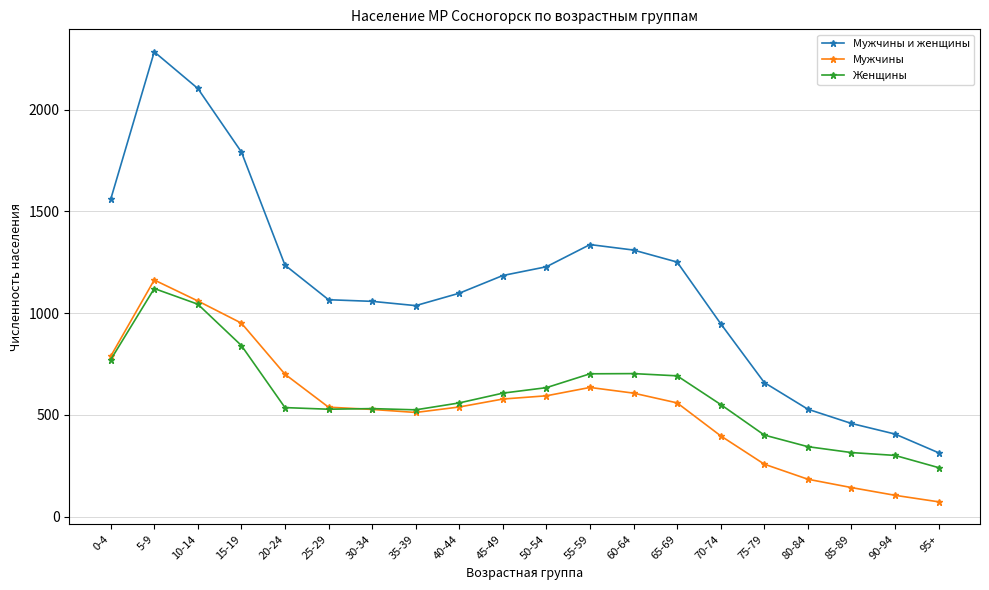

Rank the series by their maximum value, from lowest to highest.

Женщины, Мужчины, Мужчины и женщины